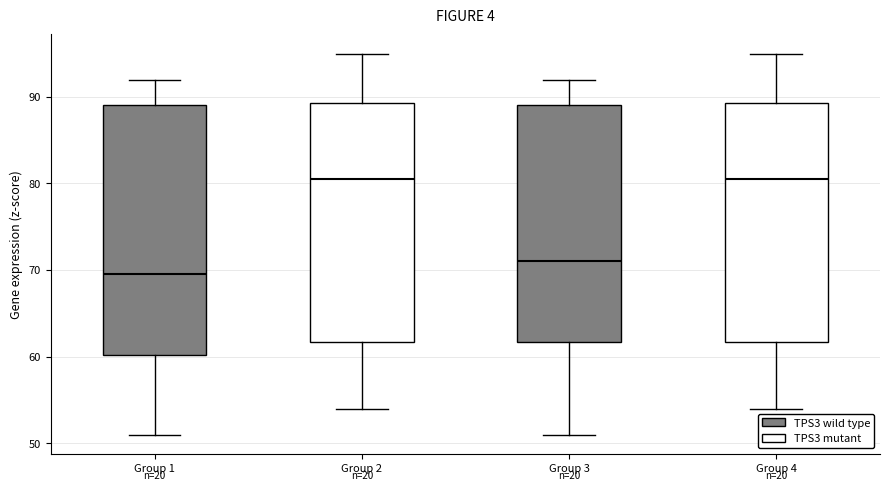

Reading left to right, transcribe this box plot: for each box, give where its median line is, the range the box spans, and where its two whiskers end, as read against the y-axis. The values are not printed on the chart, so give them approximately, as read against the axis.

Group 1: median 70, box 60 to 89, whiskers 51 to 92
Group 2: median 81, box 62 to 89, whiskers 54 to 95
Group 3: median 71, box 62 to 89, whiskers 51 to 92
Group 4: median 81, box 62 to 89, whiskers 54 to 95